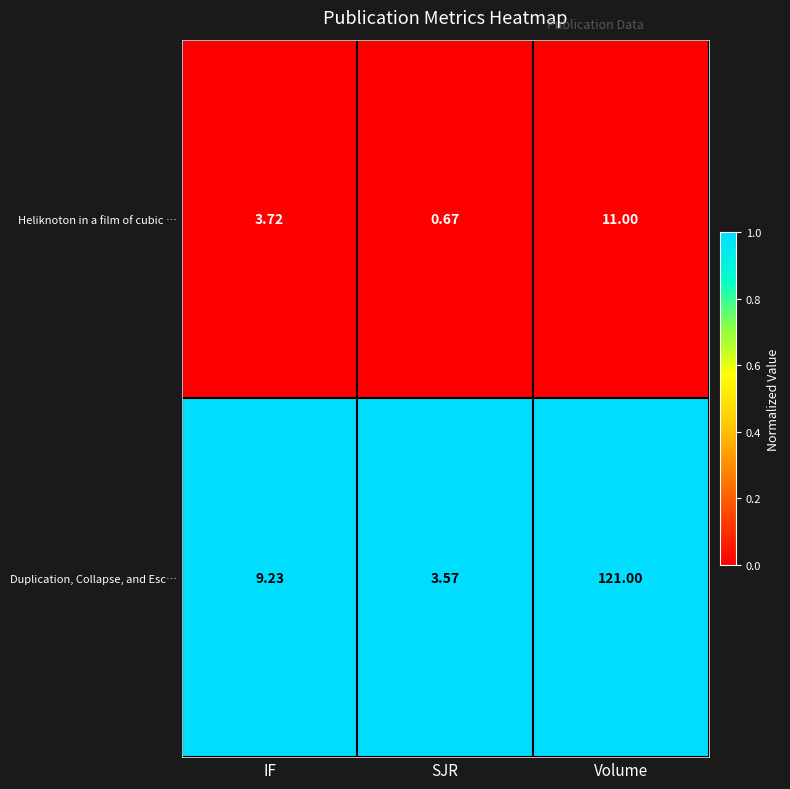

Which category has the lowest value across all series?

SJR